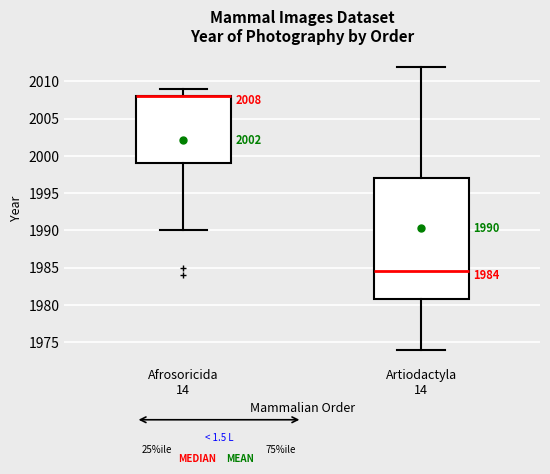

Comparing the boxes themselves (not the whiskers), which one is the tallest?

Artiodactyla 14